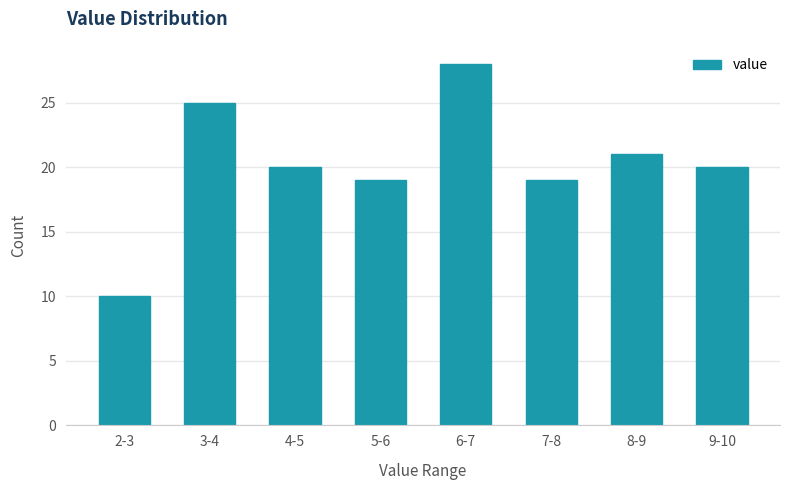

Reading left to right, list all the values displayed in this chart.

2-3=10	3-4=25	4-5=20	5-6=19	6-7=28	7-8=19	8-9=21	9-10=20